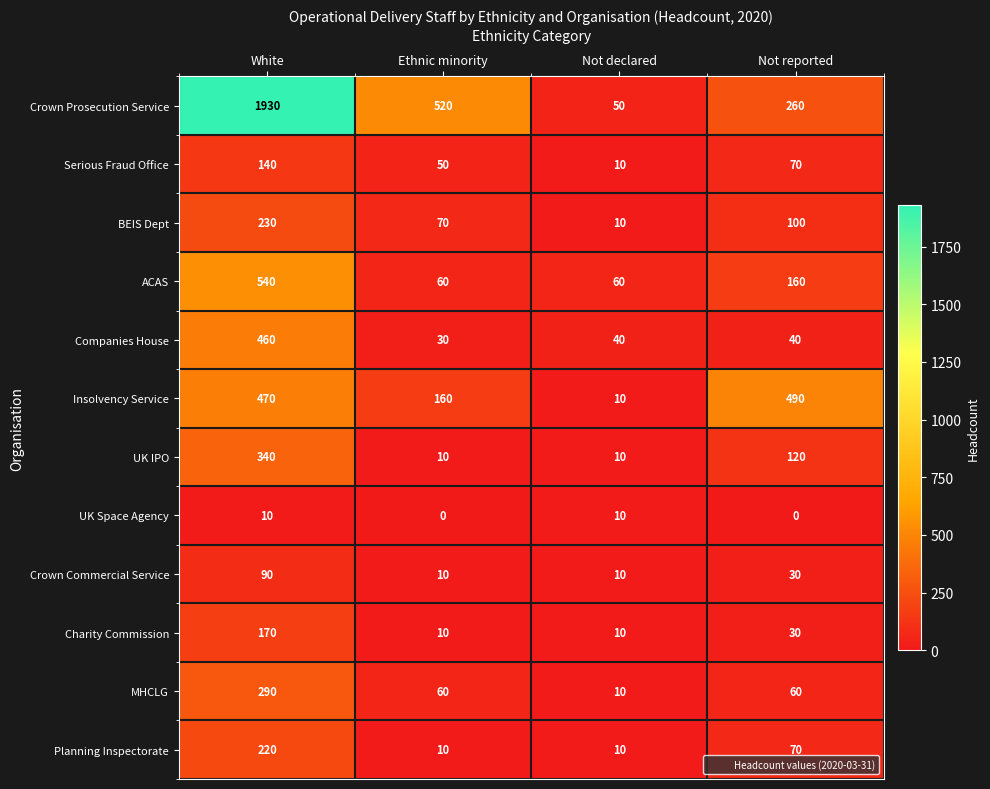

What is the greatest value displayed?

1930